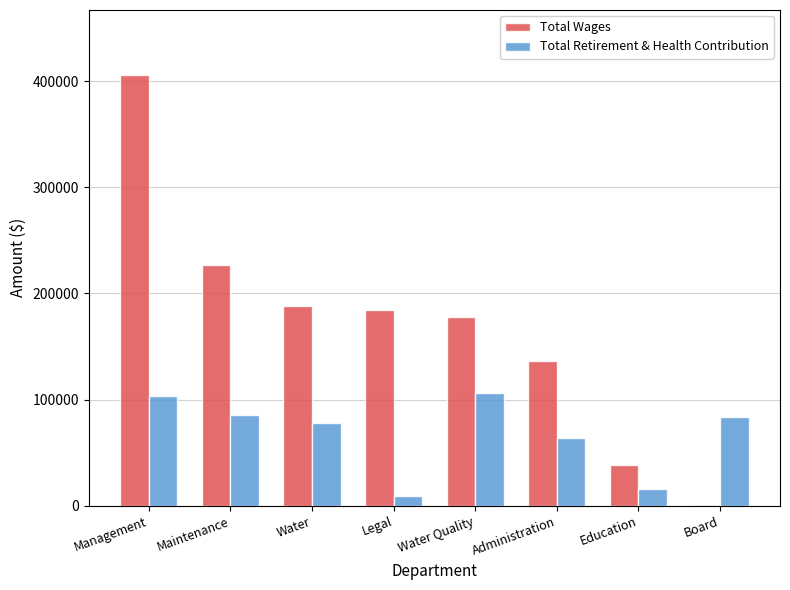

What is the highest value of the Total Retirement & Health Contribution series?

106034